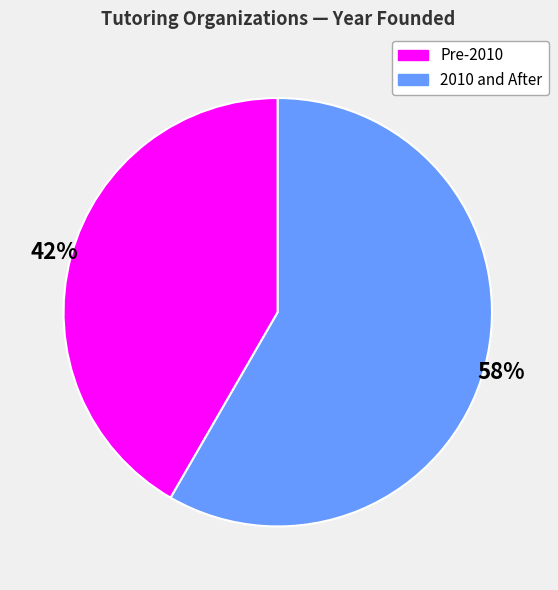

Is there a majority slice in this chart?

Yes